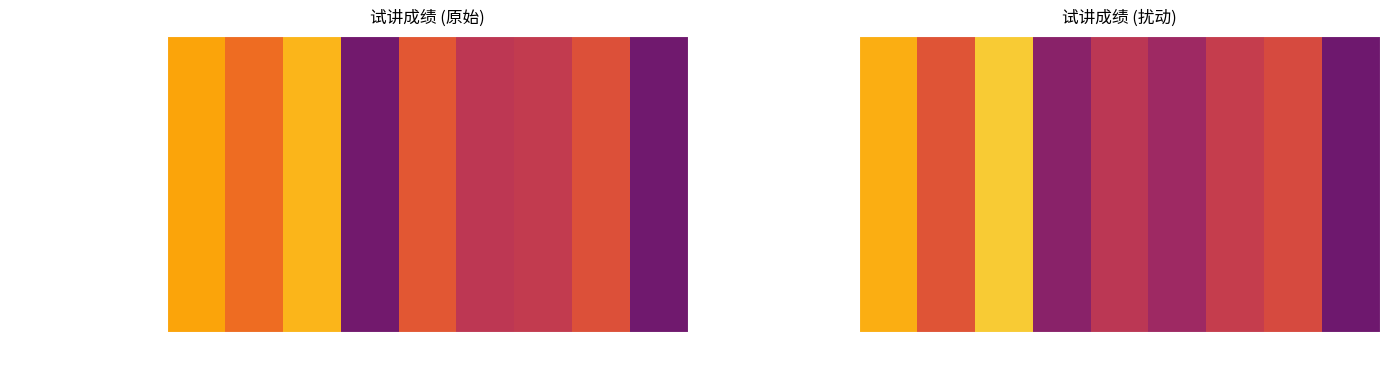

List the labels in order of value, smallest first.

5001017, 5001020, 5001036, 5001018, 5001033, 5001003, 5001031, 5001009, 5001028